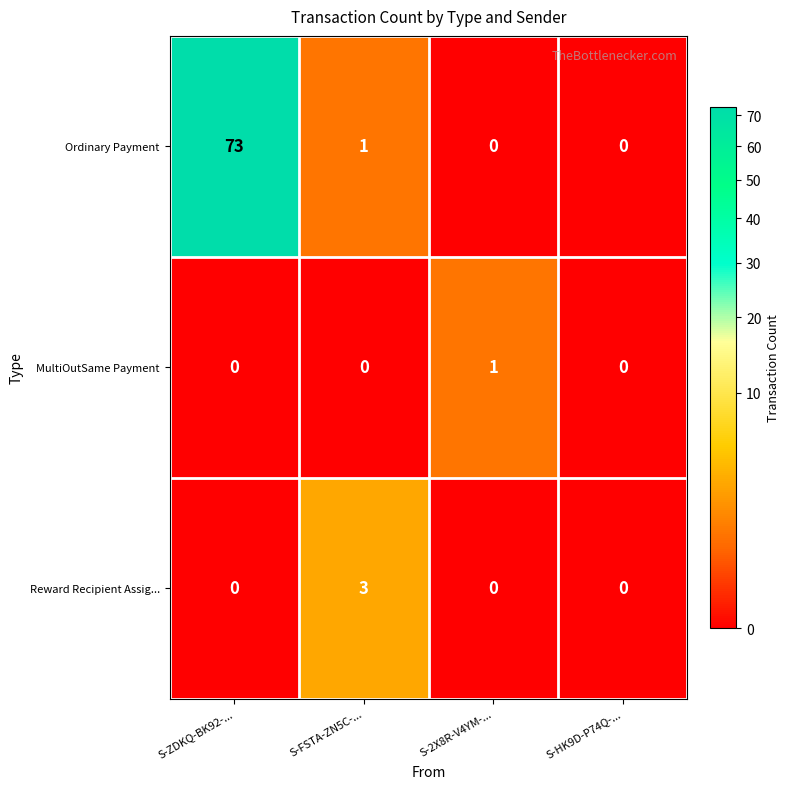

What is the difference between the Reward Recipient Assig... values at S-2X8R-V4YM-... and S-FSTA-ZN5C-...?

3